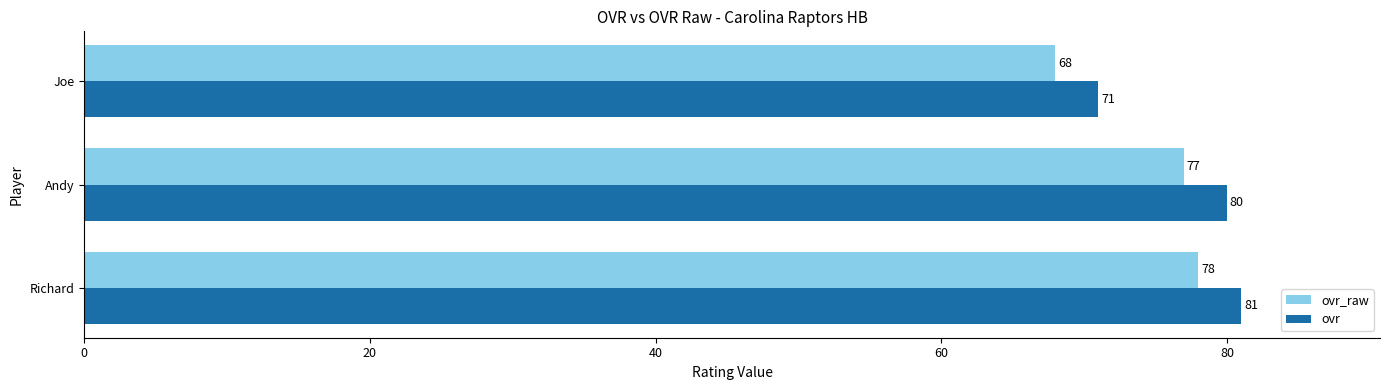

What is the difference between the maximum and minimum values in the ovr_raw series?

10